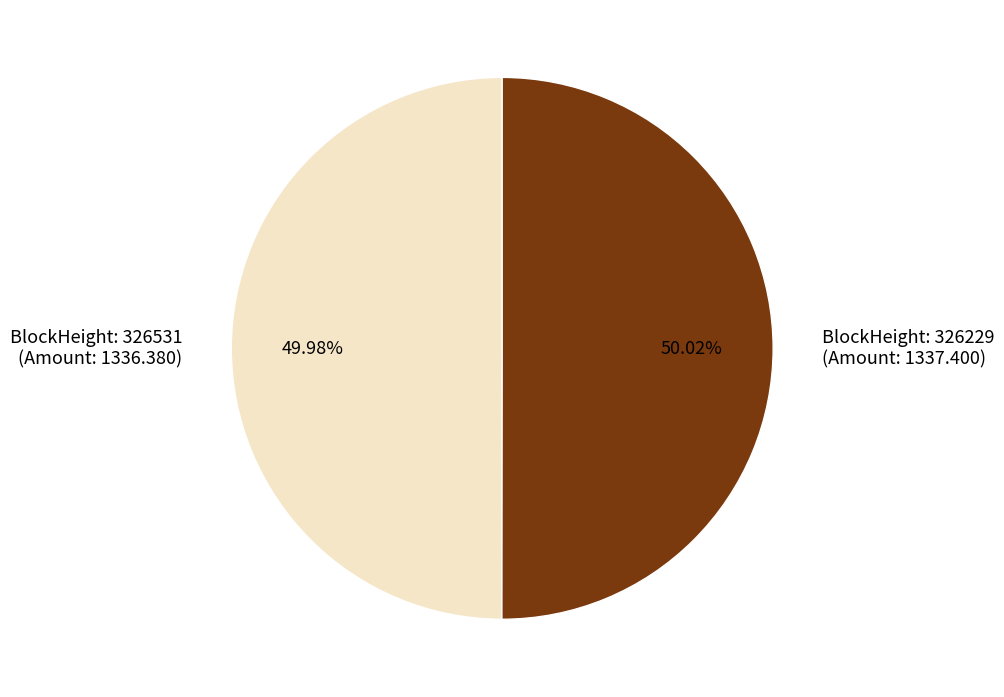

Is there any slice that represents more than half of the pie?

Yes